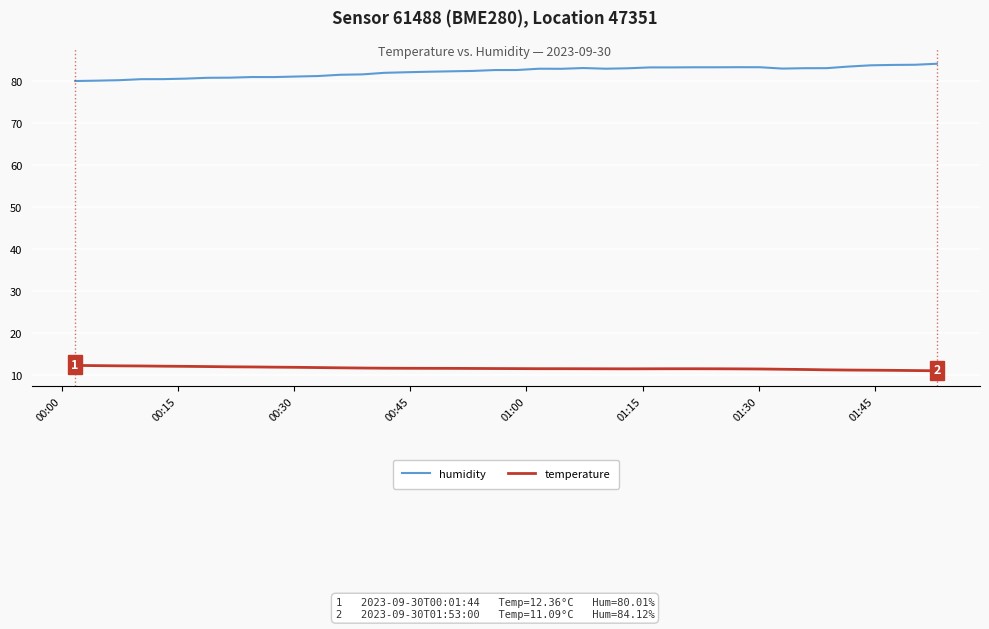

Rank the series by their maximum value, from highest to lowest.

humidity, temperature